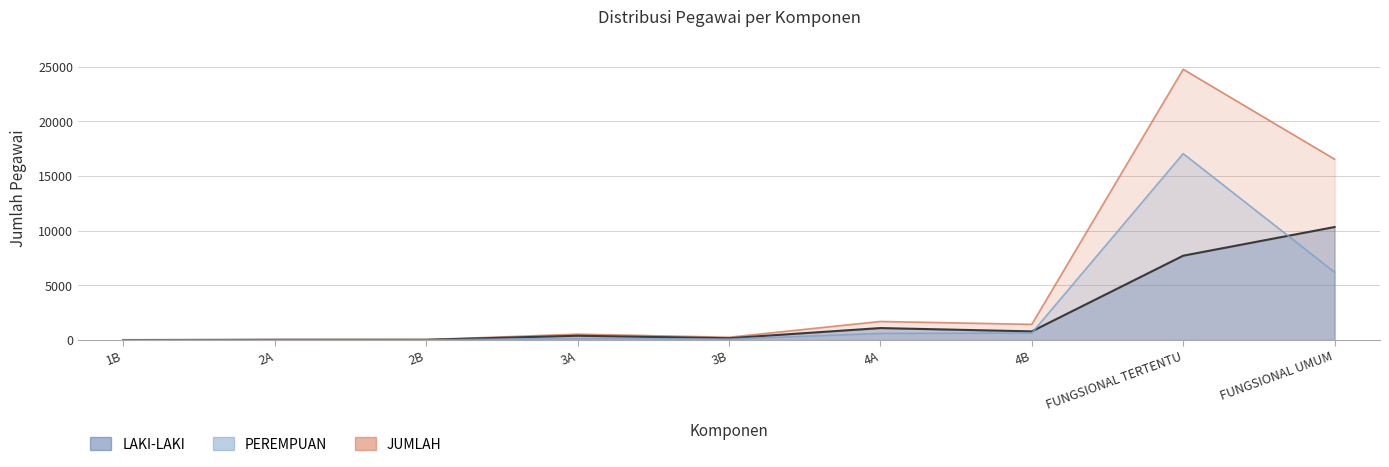

At which category does PEREMPUAN reach its first local valley?

3B